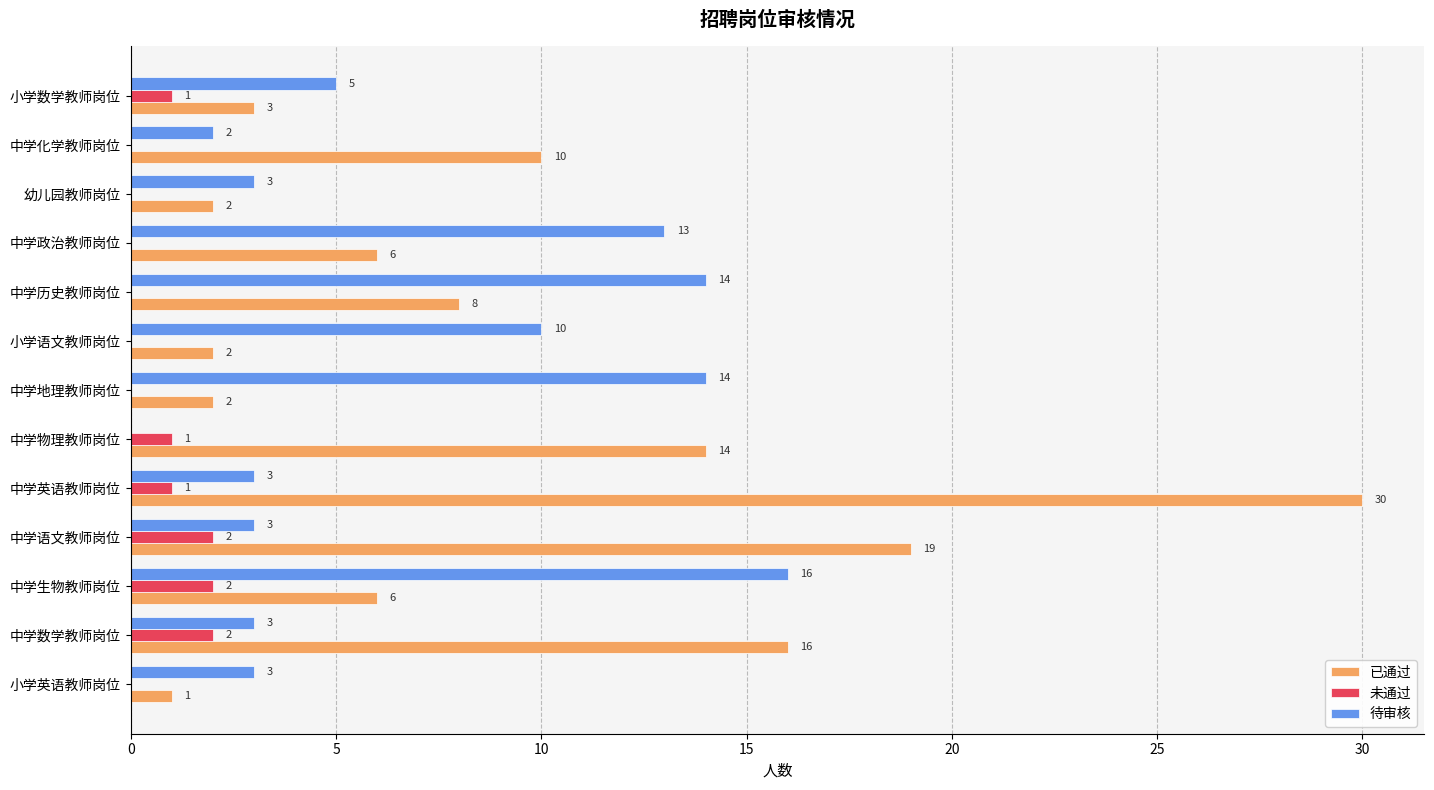

How many 未通过 values are between 0 and 1?

10